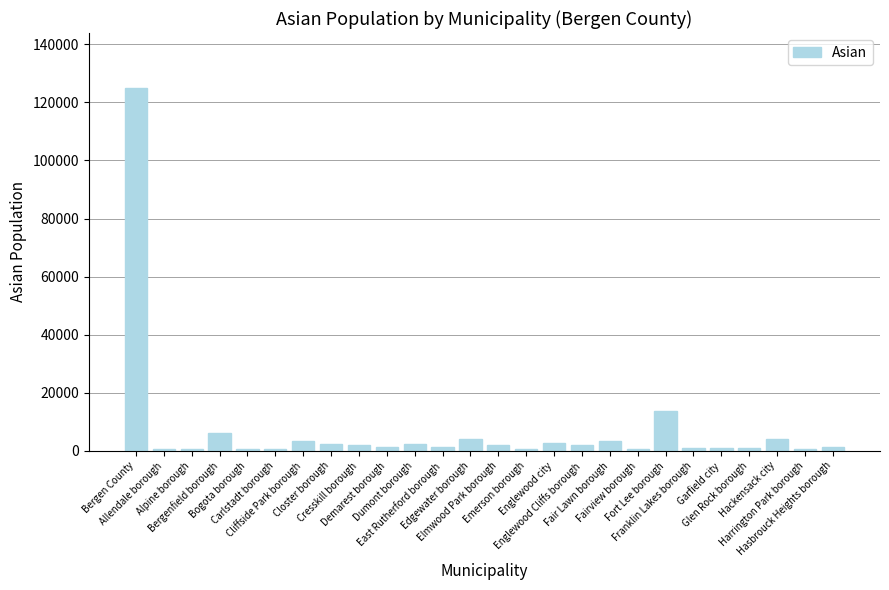

What is the sum of all values?

183034